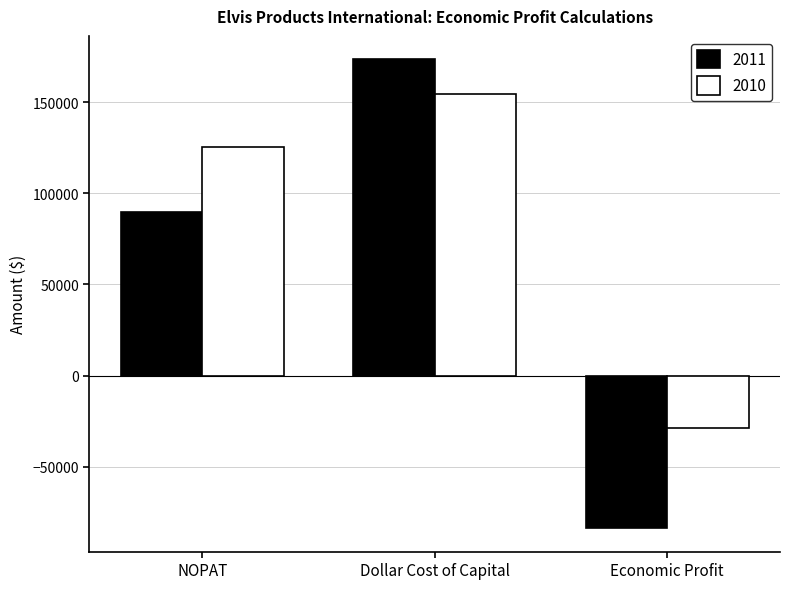

What are all the series names shown in the legend?

2011, 2010